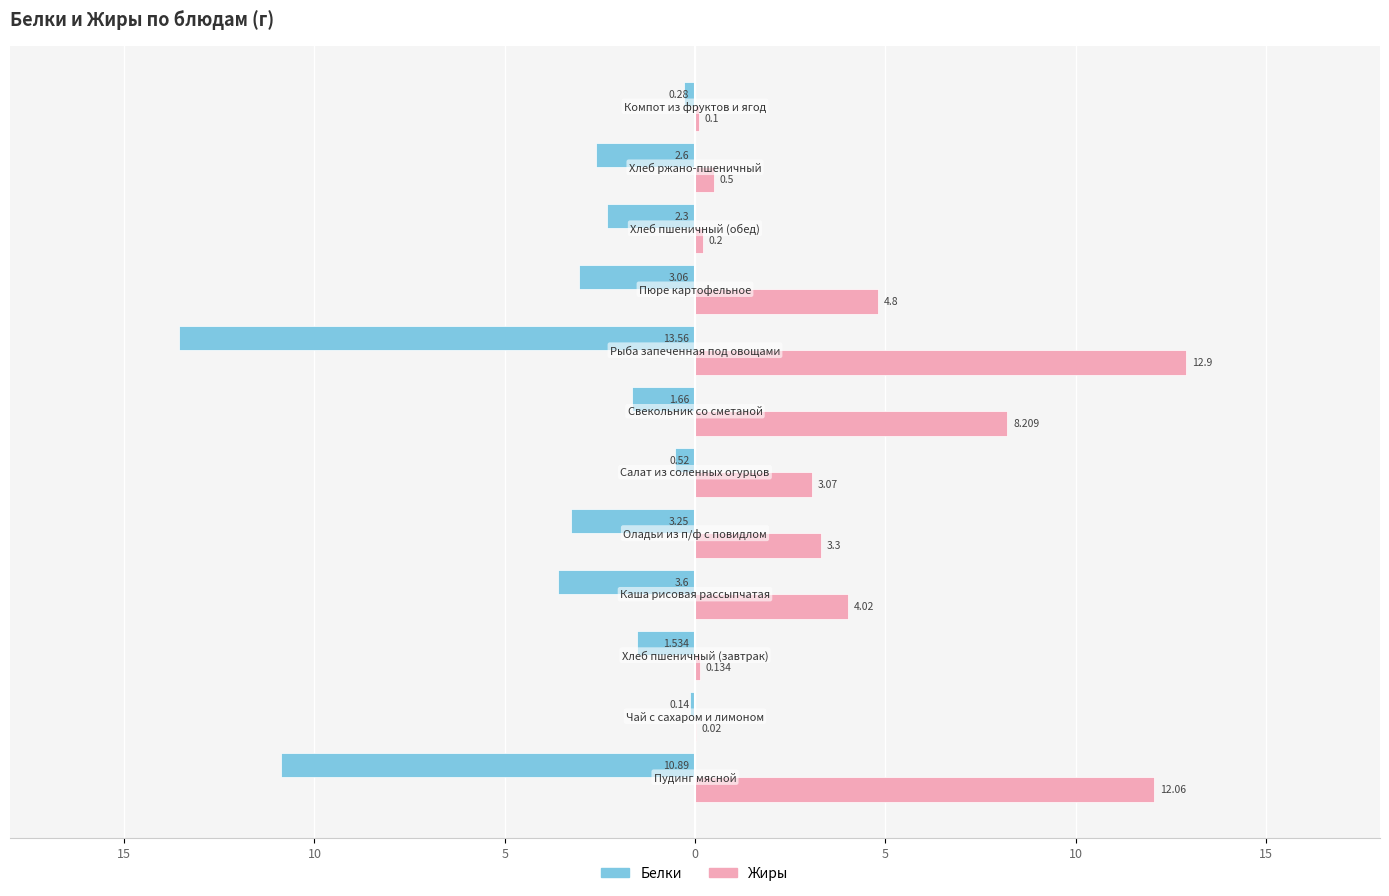

What are all the series names shown in the legend?

Белки, Жиры